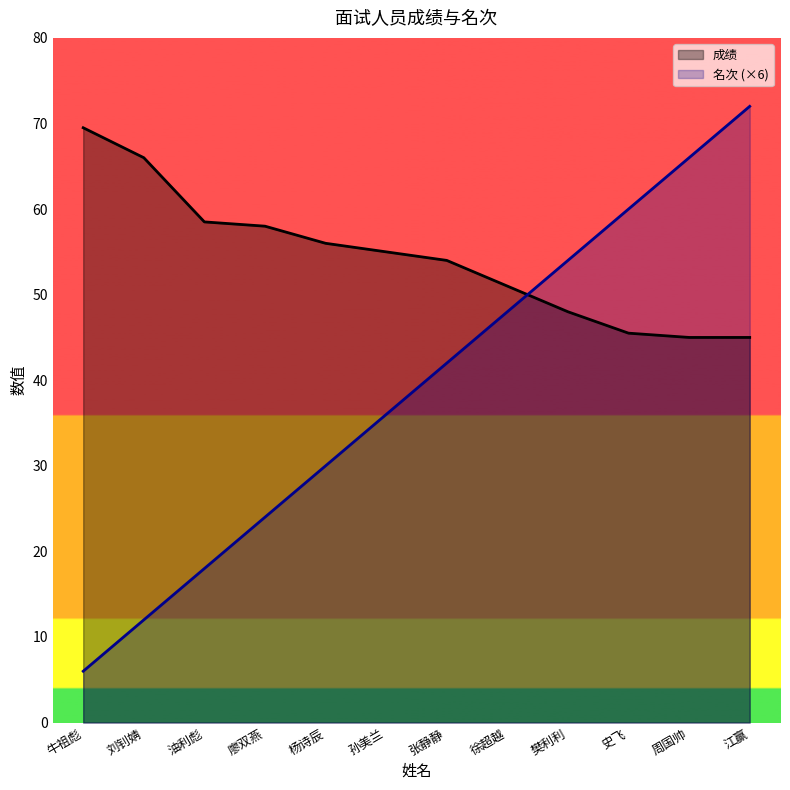

Where is 名次 nearest to the value 39?

孙美兰